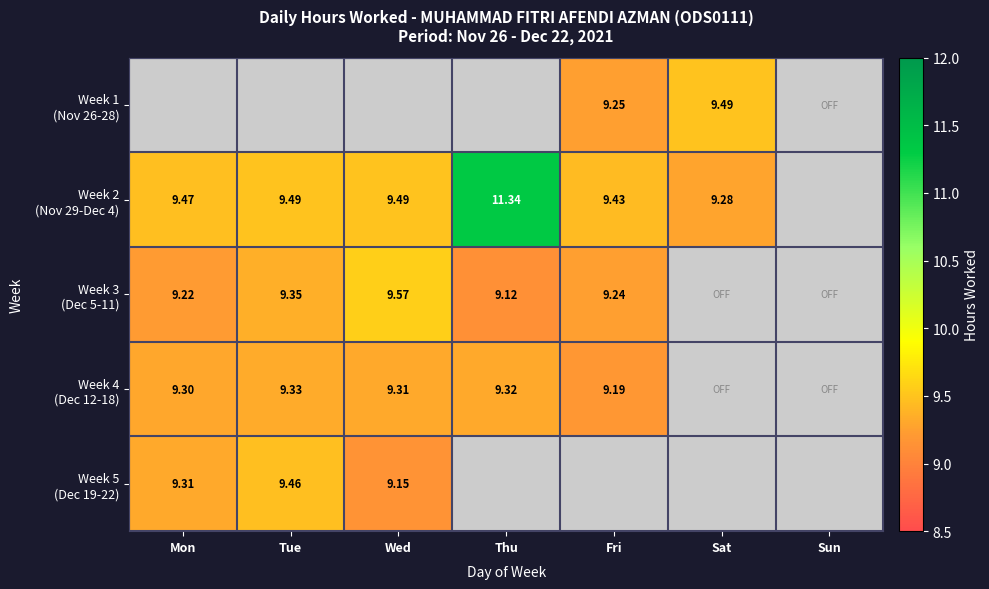

What is the maximum value for Week 2 (Nov 29-Dec 4)?

11.3